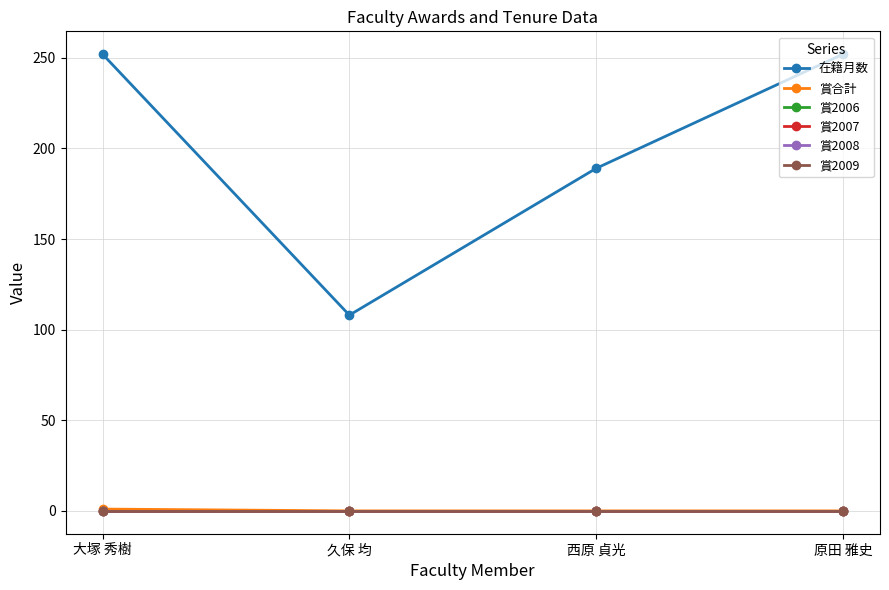

List the series in order of their peak value, highest first.

在籍月数, 賞合計, 賞2006, 賞2007, 賞2008, 賞2009